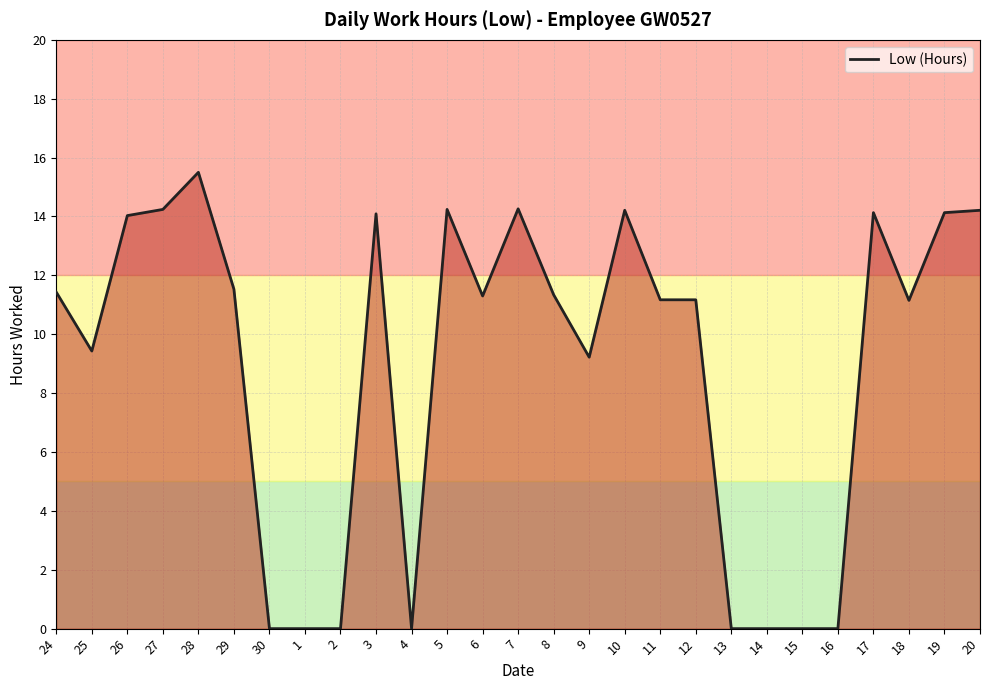

Is it true that the value at 24 is 15.7?

False